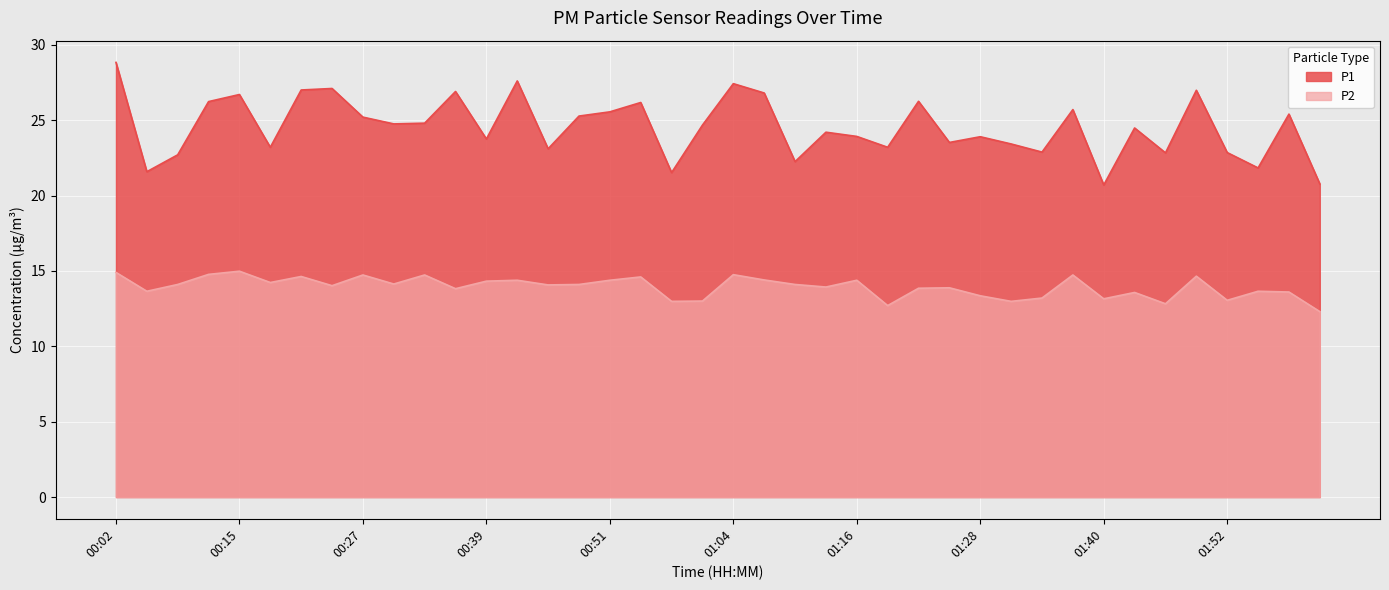

Is the value of P2 at 01:43 greater than the value of P1 at 01:22?

No